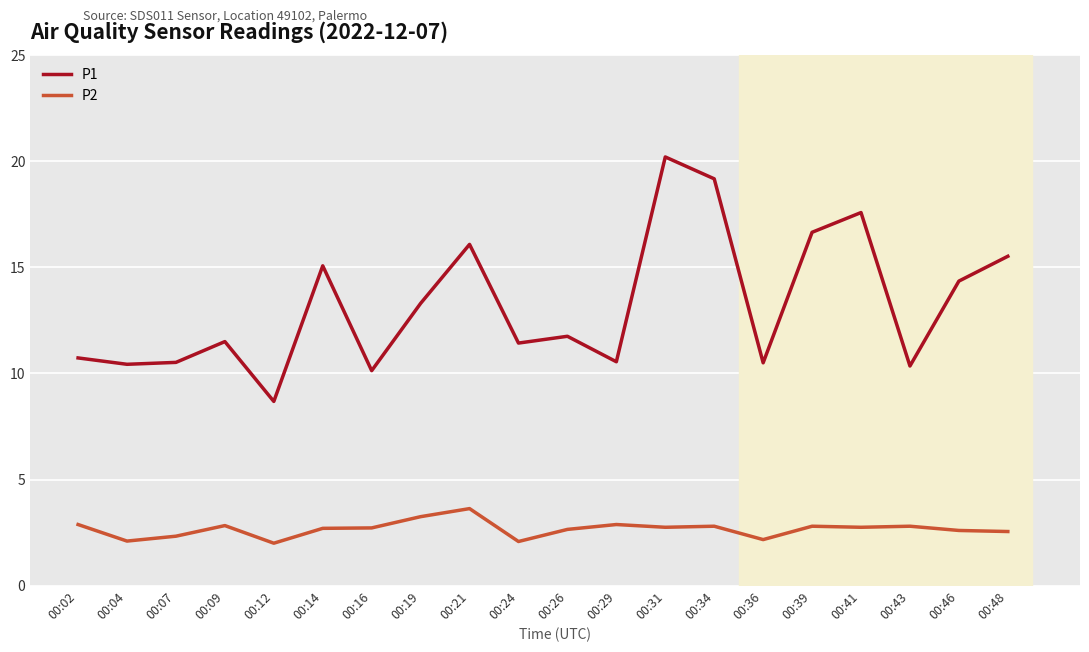

Rank the series by their average value, from lowest to highest.

P2, P1